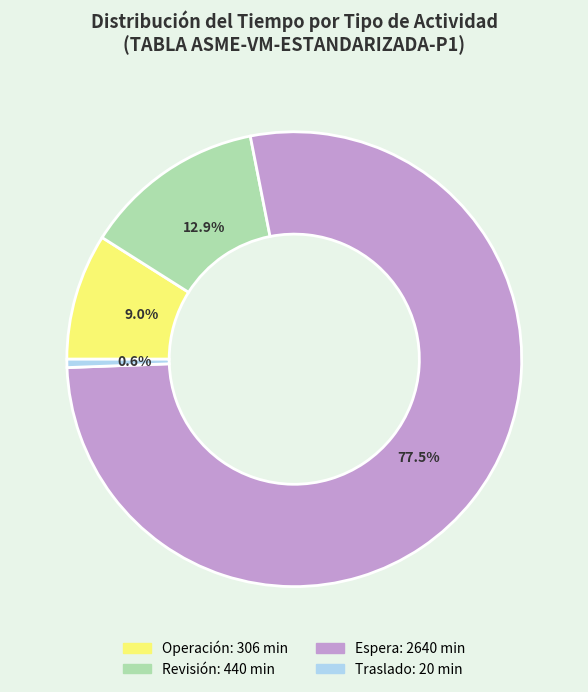

Is there any slice that represents more than half of the pie?

Yes